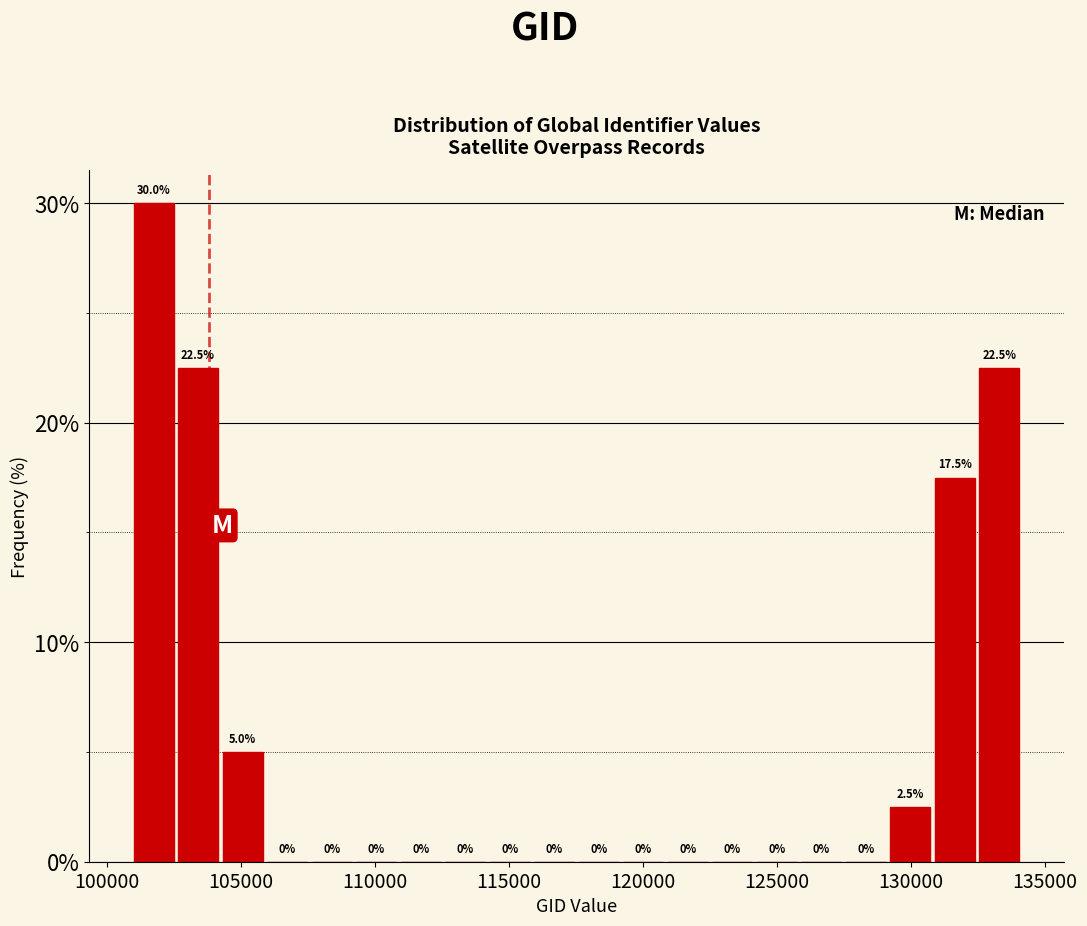

Read against the x-axis, roughly where is the centre of the tallest bar?

102000